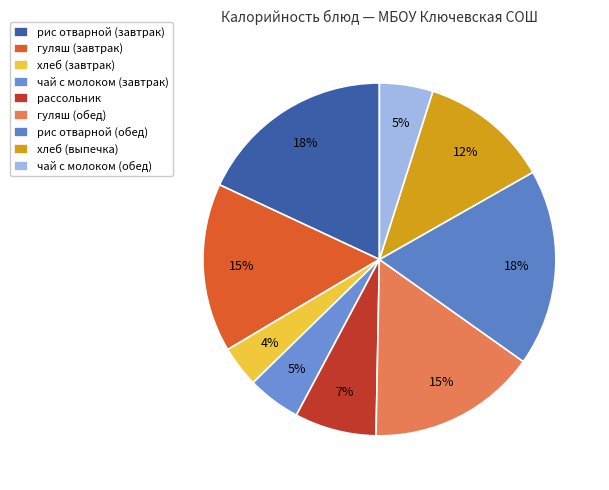

Rank the categories by value from lowest to highest.

хлеб (завтрак), чай с молоком (завтрак), чай с молоком (обед), рассольник, хлеб (выпечка), гуляш (завтрак), гуляш (обед), рис отварной (завтрак), рис отварной (обед)